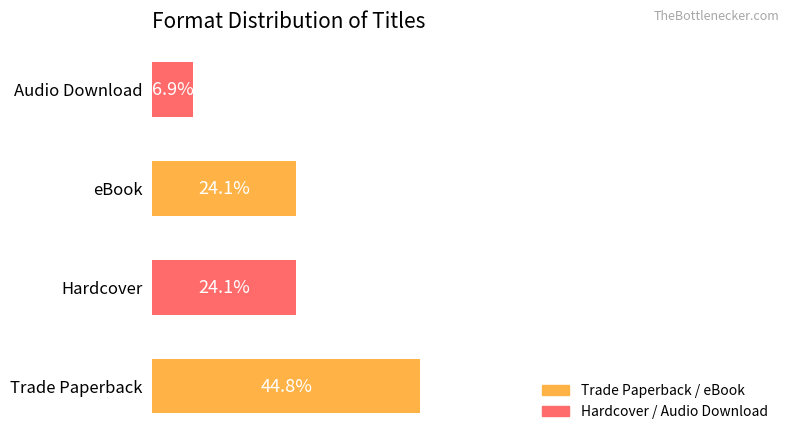

Which category has the highest value across all series?

Trade Paperback